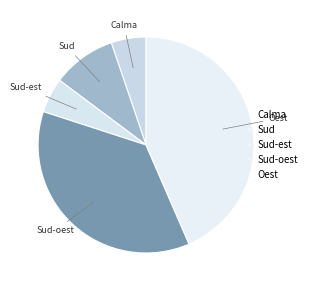

What is the largest slice in the pie chart?

Oest